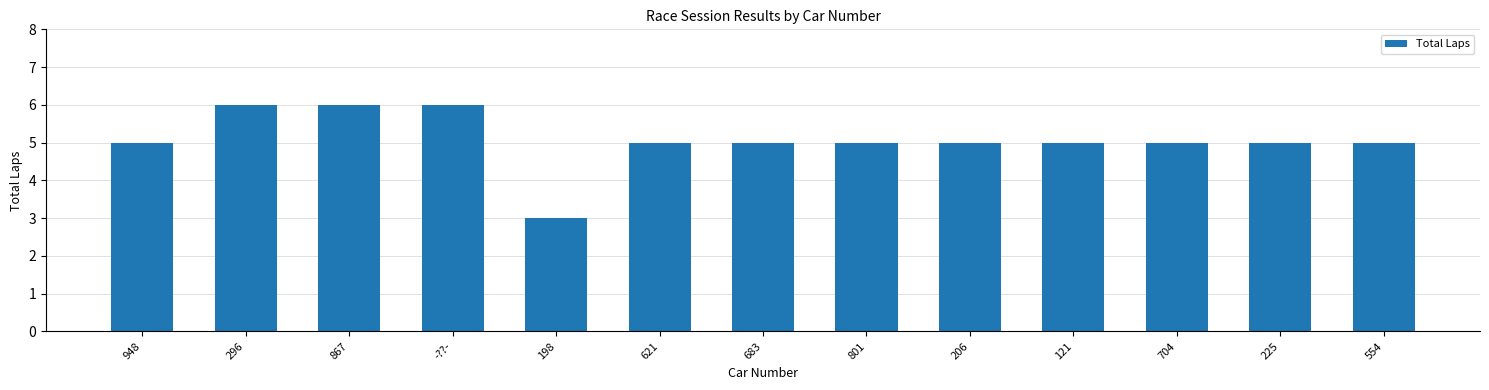

Reading left to right, extract all data points from this chart.

948=5	296=6	867=6	-??-=6	198=3	621=5	683=5	801=5	206=5	121=5	704=5	225=5	554=5